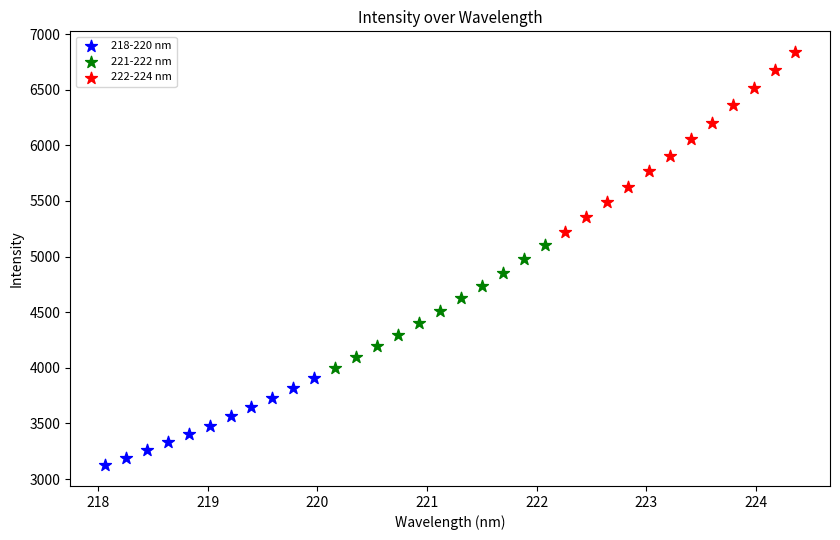

Which series has the largest Y range (max minus min)?

222-224 nm